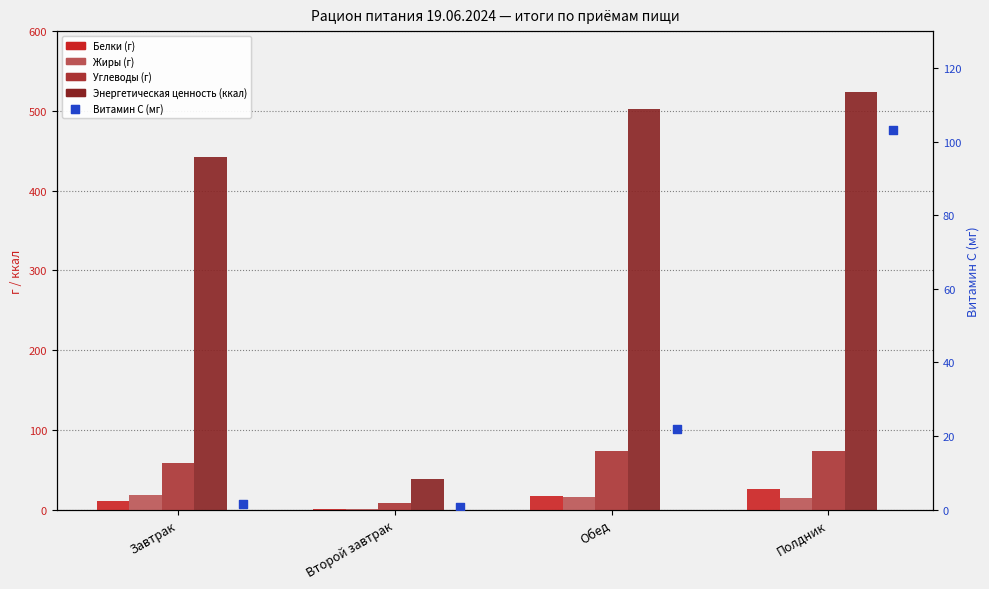

Which series has the widest spread of Y values?

Энергетическая ценность (ккал)